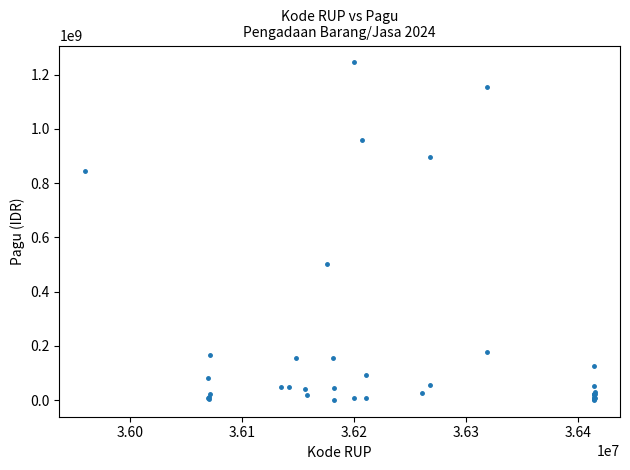

What Y value in the scatter plot is closest to 622840000?

499932000